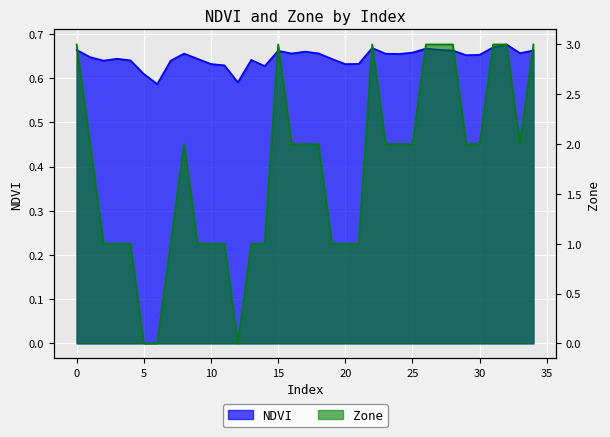

At which label is Zone closest to 1?

2